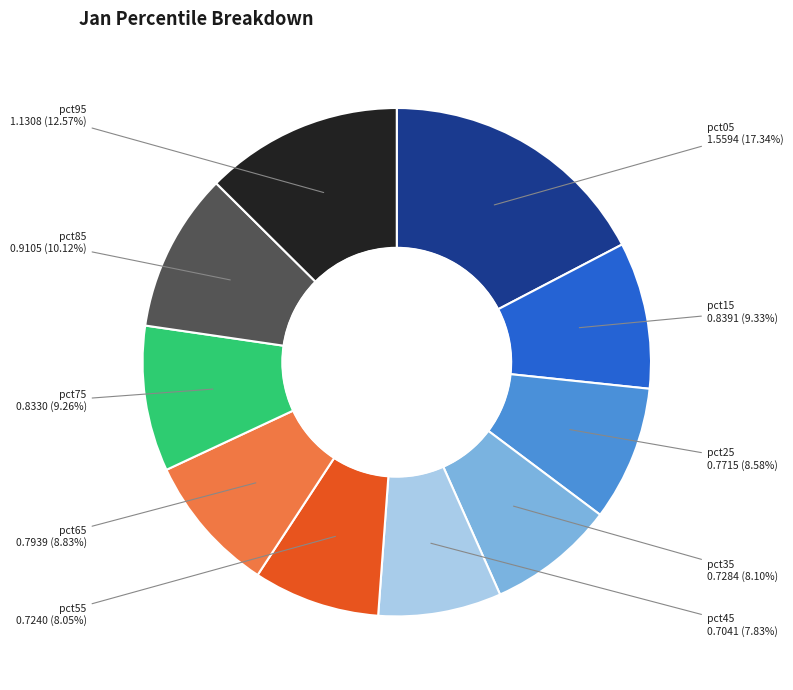

What is the total percentage of pct05 and pct95?

29.9%